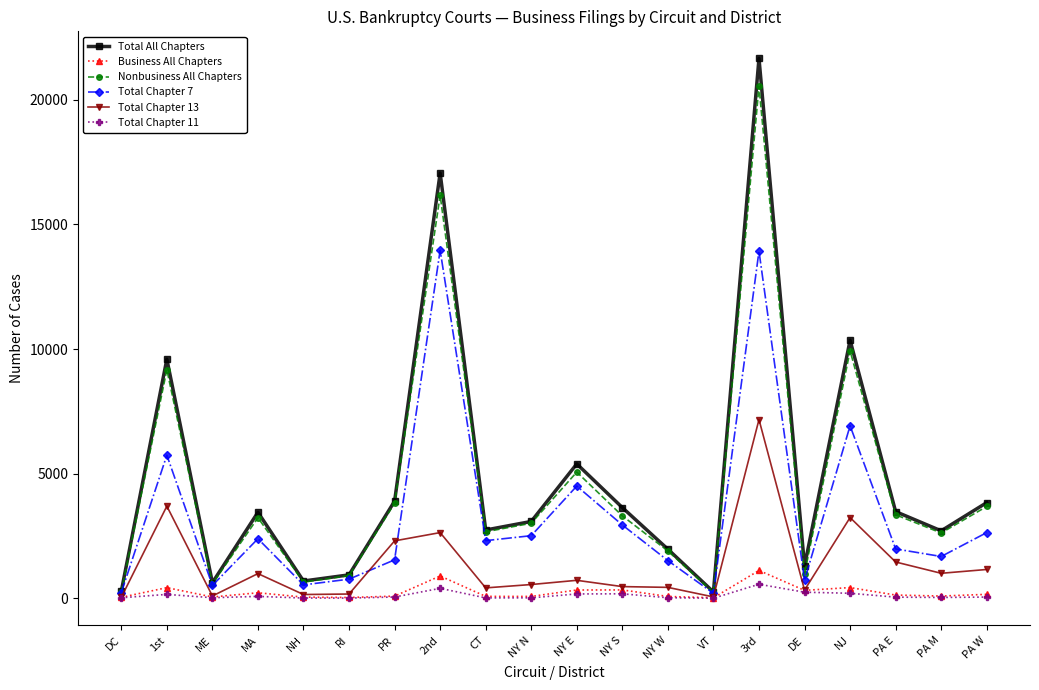

Does the chart have visible grid lines?

No